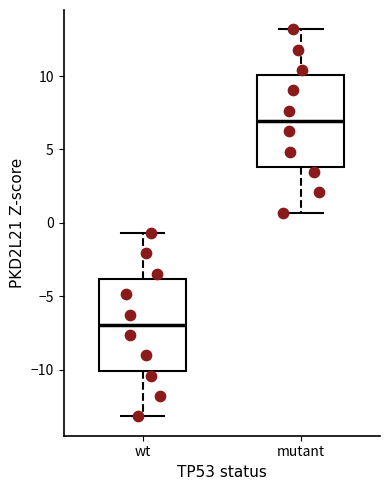

Which box's median line is the highest?

mutant